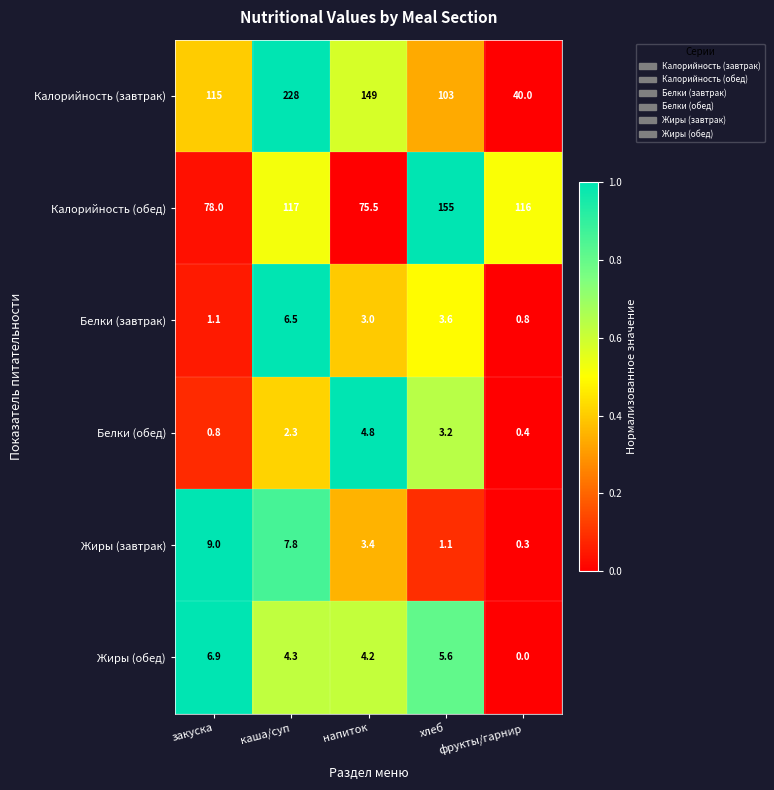

How many series are shown in this chart?

6